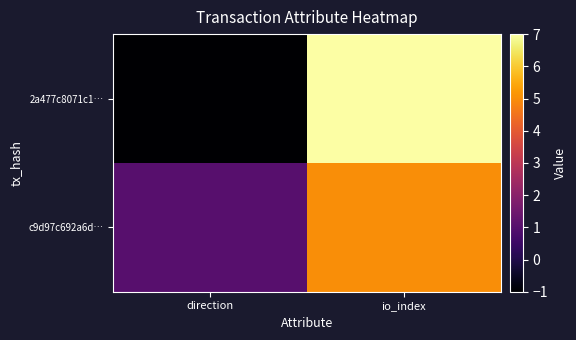

Reading left to right, what are all the values shown in this chart?

2a477c8071c1…: direction=-1	io_index=7
c9d97c692a6d…: direction=1	io_index=5